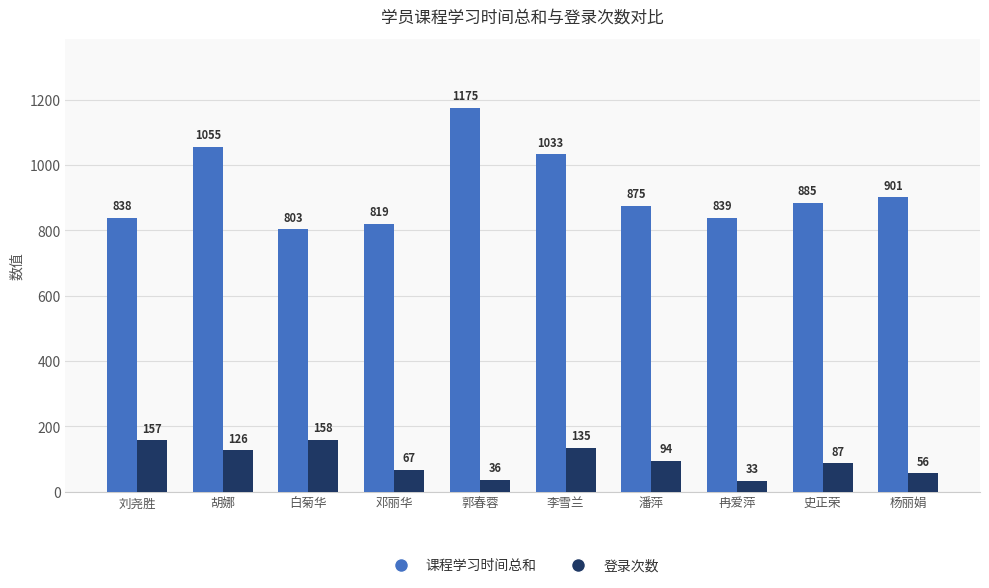

How many data points does each series have?

10